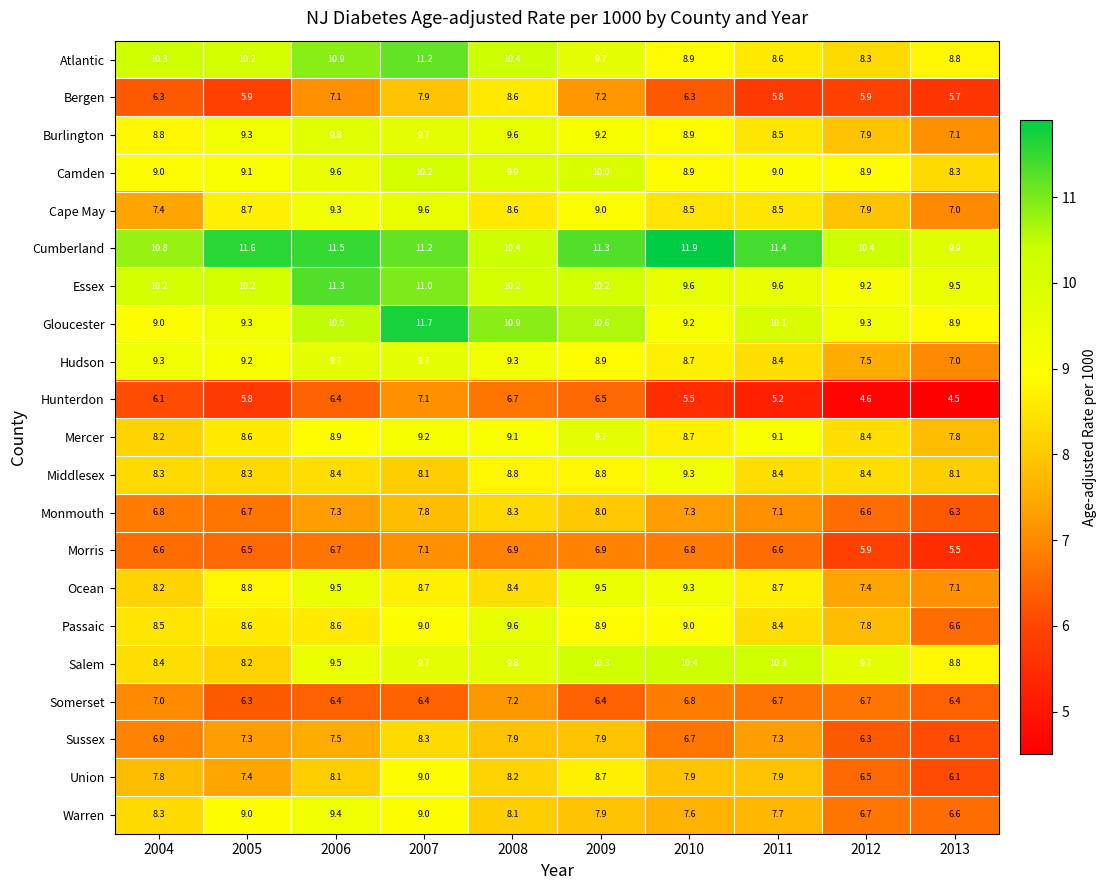

How many categories are shown in the chart?

10